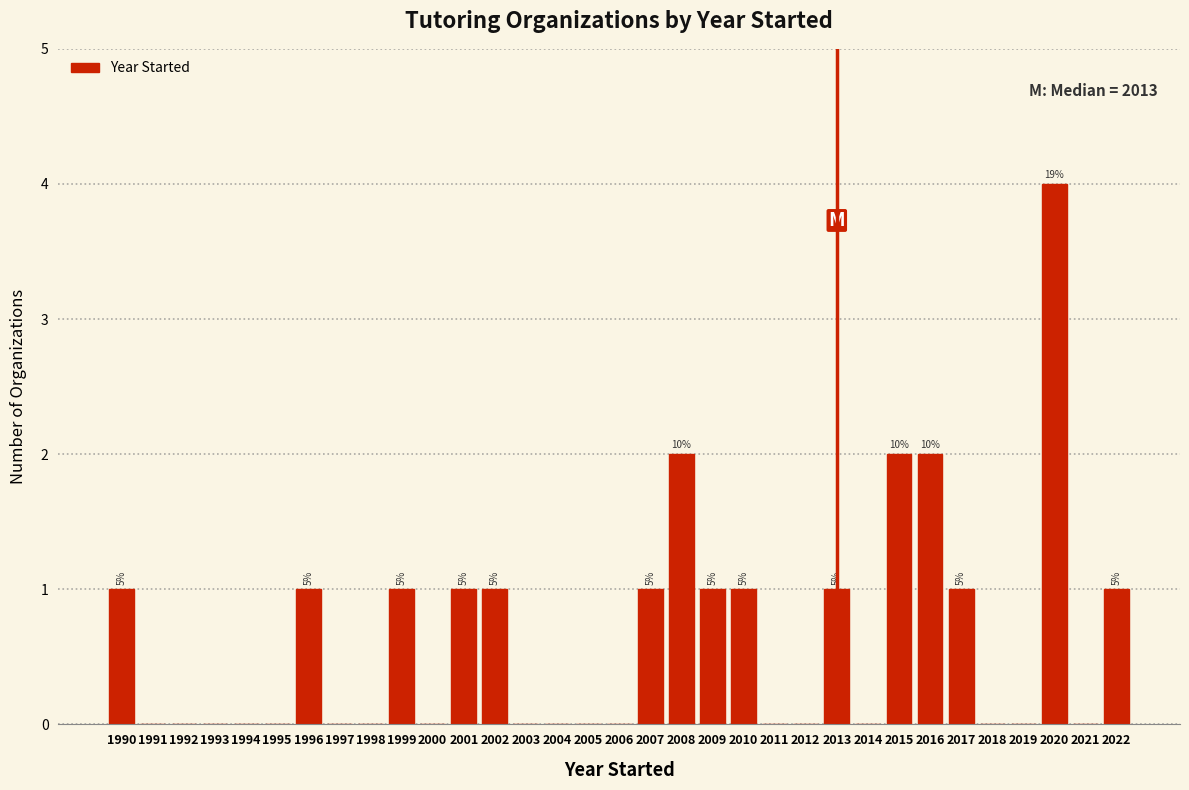

Over which range of the x-axis is the bar tallest?

2019.5 to 2020.5